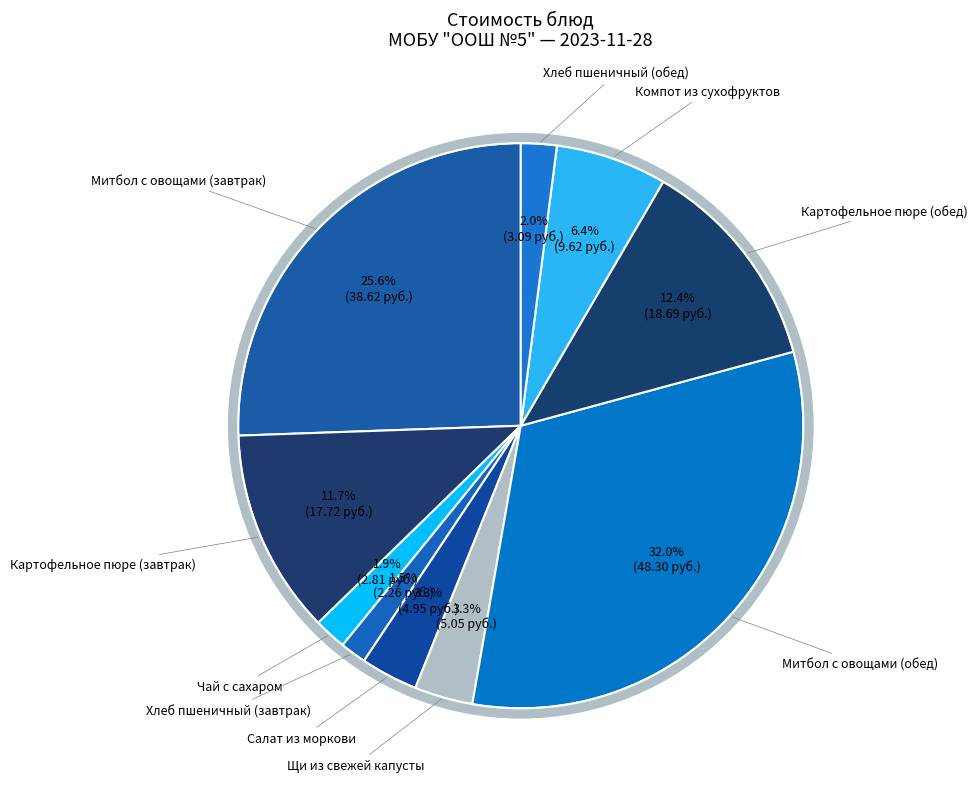

Does any single category account for the majority?

No